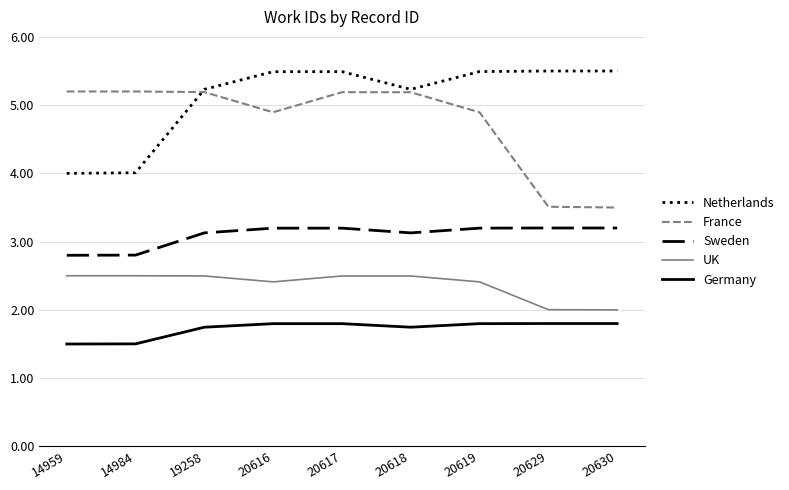

Is this an area chart (filled region under the line)?

No